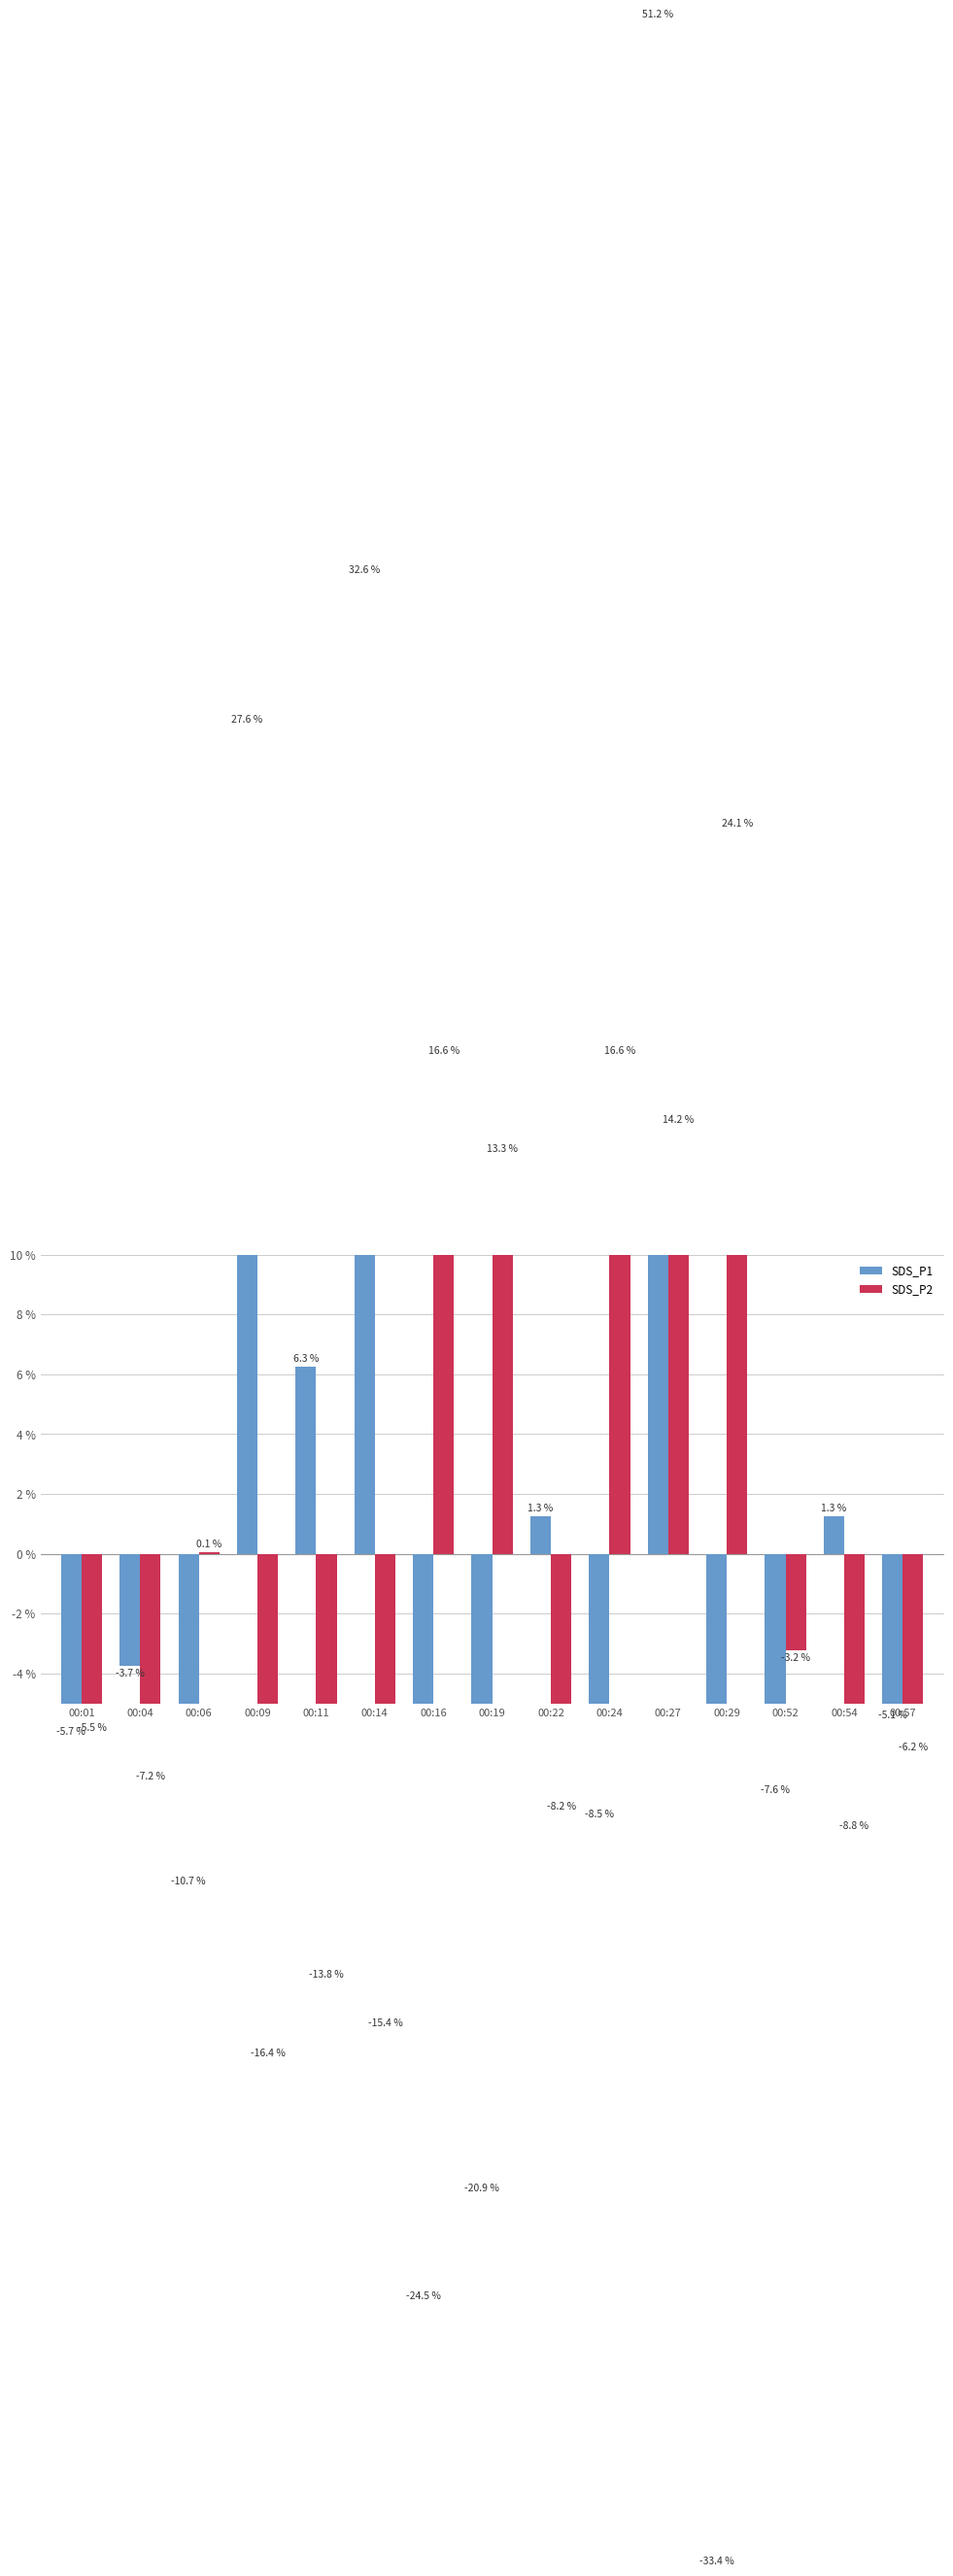

Where does the SDS_P1 series first go above -5?

00:04